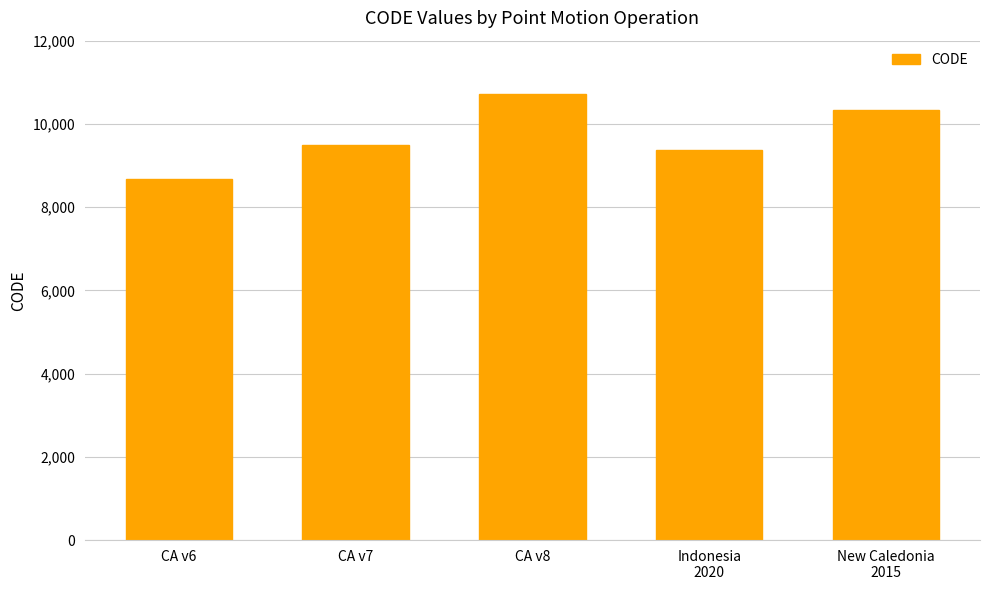

How many bars are there in total?

5